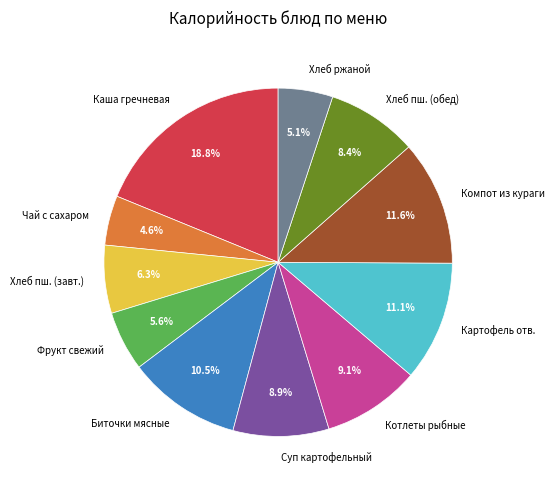

Approximately how many times larger is the value at Каша гречневая compared to Хлеб ржаной?

3.7